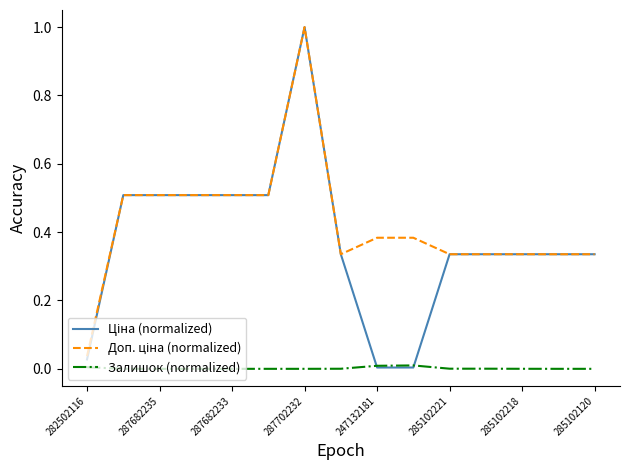

What is the greatest value displayed?

1.0